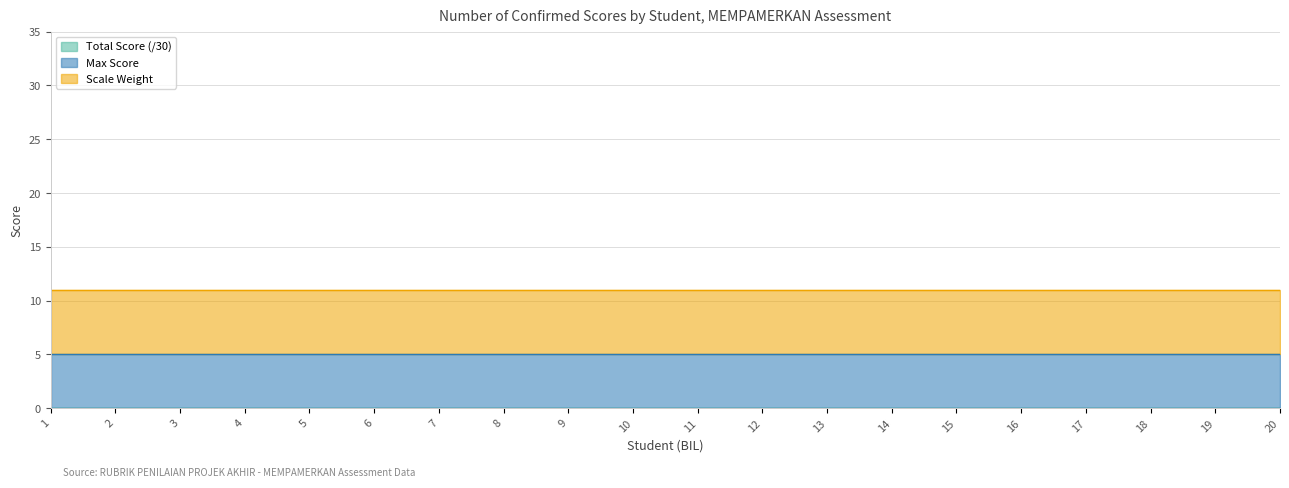

Is the value of Scale Weight at 7 greater than the value of Max Score at 14?

Yes